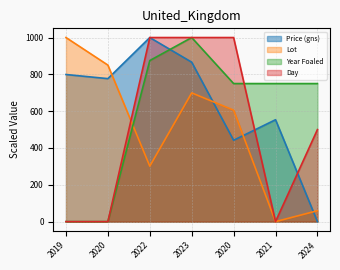

Which category has the highest value in the Year Foaled series?

2023